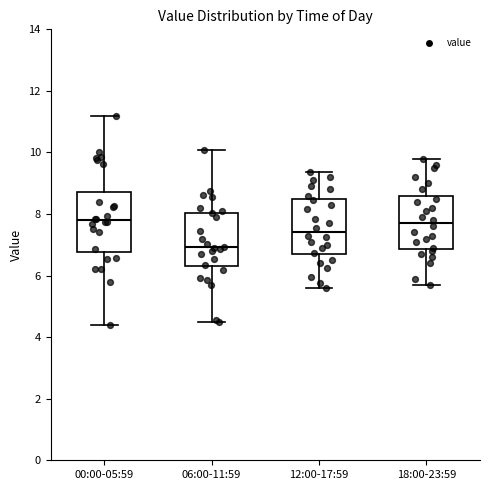

Reading left to right, read every box against the y-axis: the position of its median line, the range the box covers, and the ends of its whiskers. The values are not printed on the chart, so give them approximately, as read against the axis.

00:00-05:59: median 7.8, box 6.8 to 8.8, whiskers 4.4 to 11.2
06:00-11:59: median 7.0, box 6.4 to 8.0, whiskers 4.6 to 10.0
12:00-17:59: median 7.4, box 6.6 to 8.4, whiskers 5.6 to 9.4
18:00-23:59: median 7.8, box 6.8 to 8.6, whiskers 5.8 to 9.8